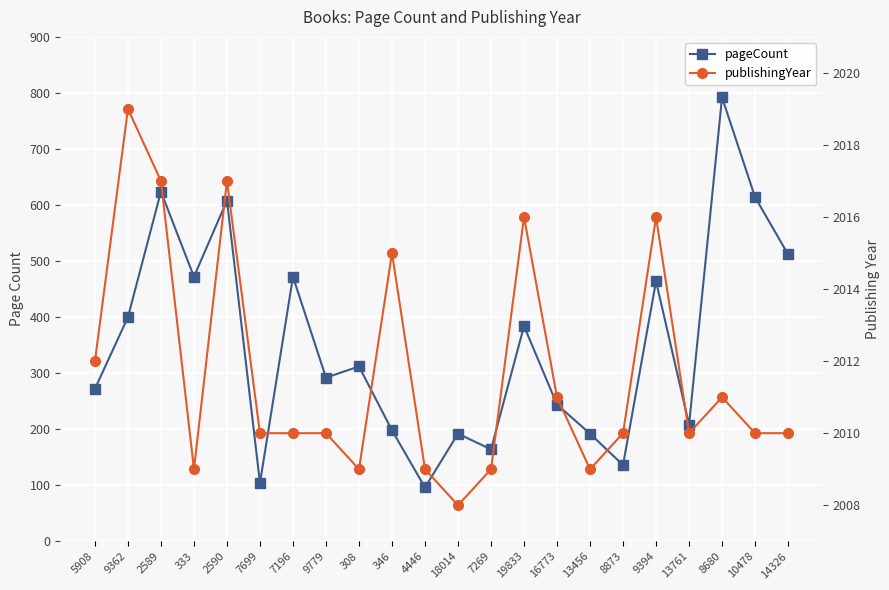

True or false: pageCount and publishingYear cross at least once.

False